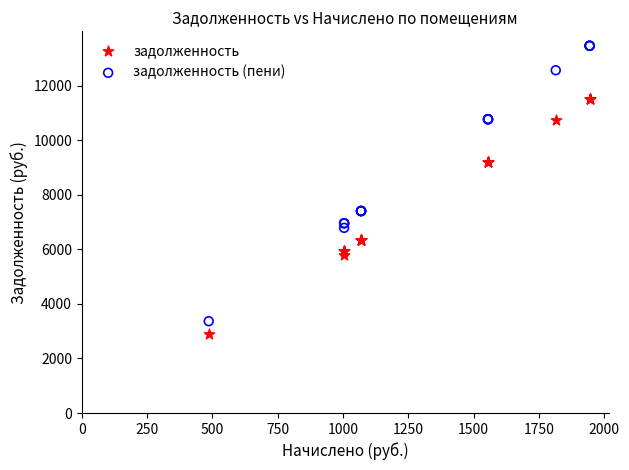

Which series reaches the minimum Y coordinate?

задолженность